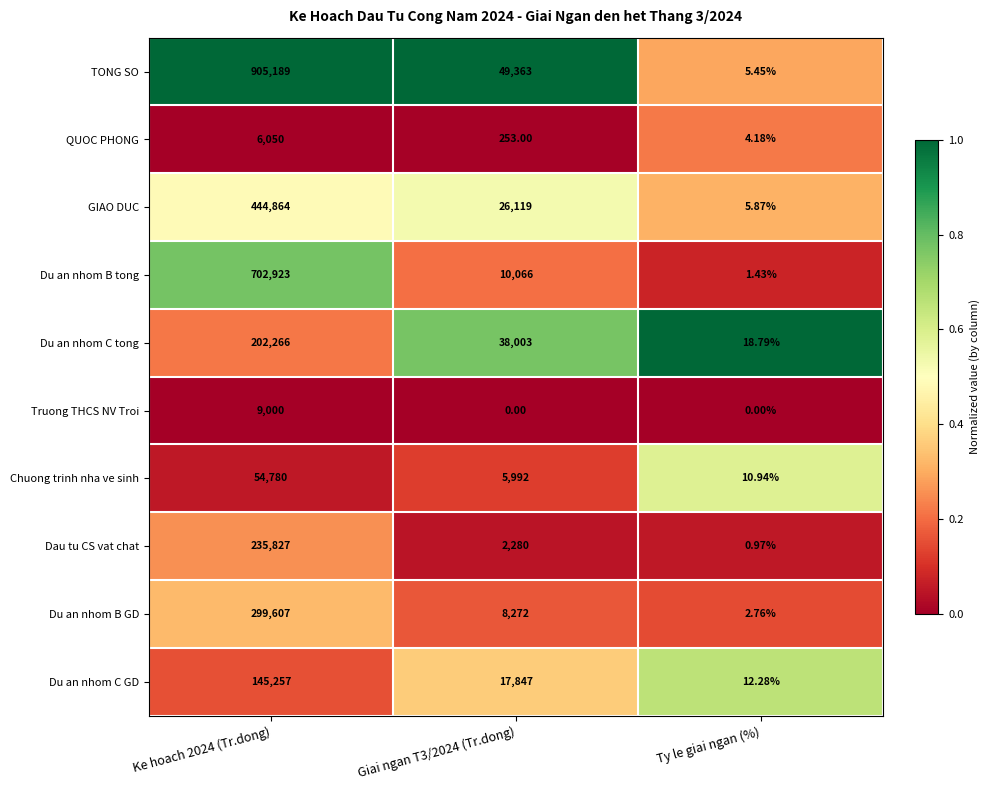

Which series has the widest spread of values?

TONG SO